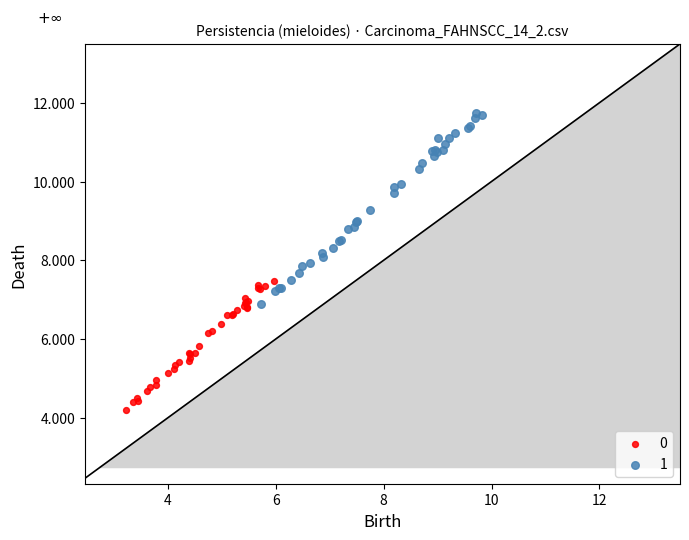

What are all the series names shown in the legend?

0, 1